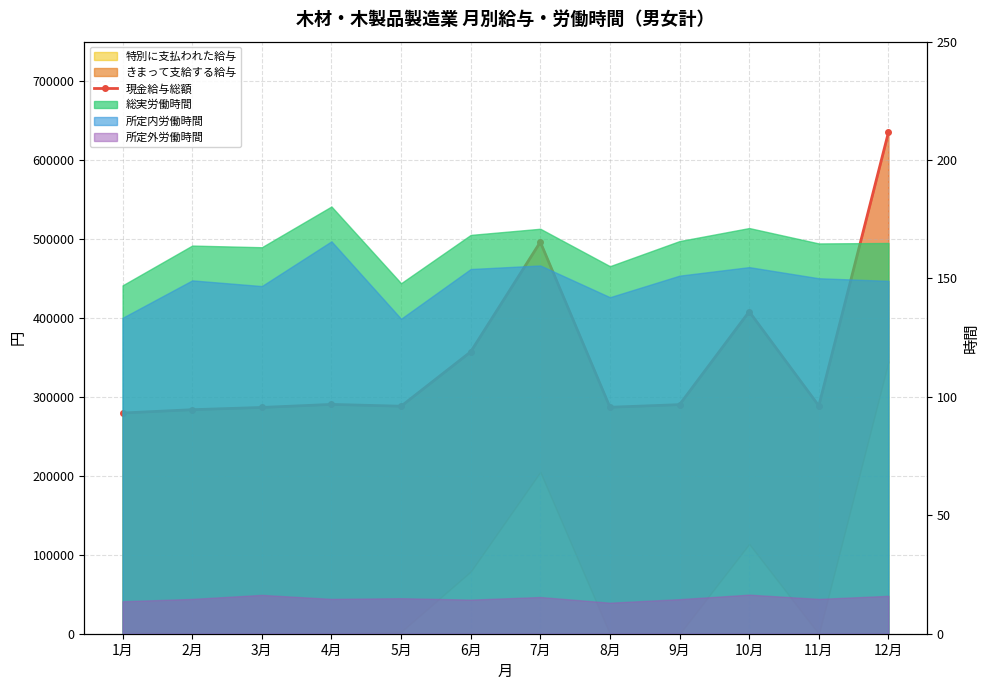

What is the average value?

349247